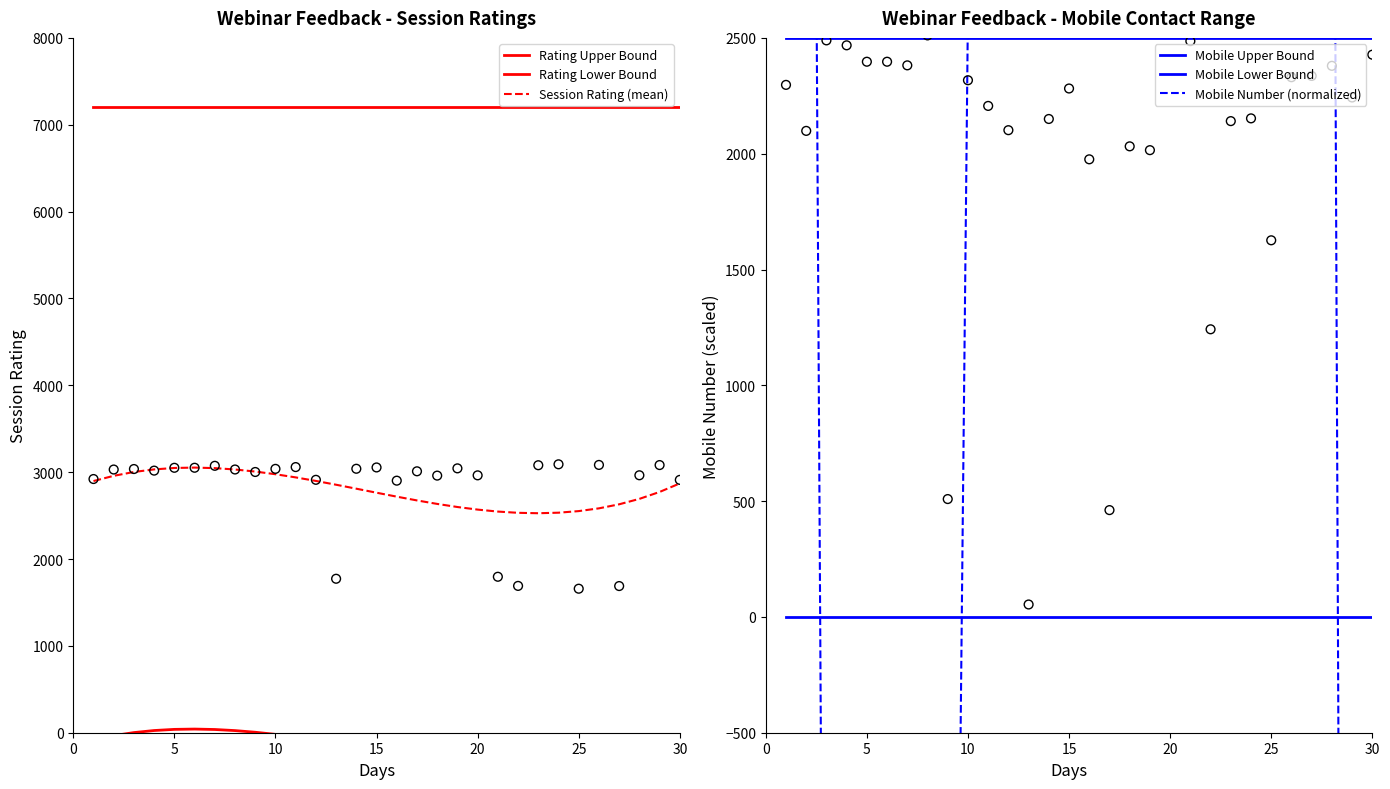

Which series has the widest spread of Y values?

Mobile Number (normalized)